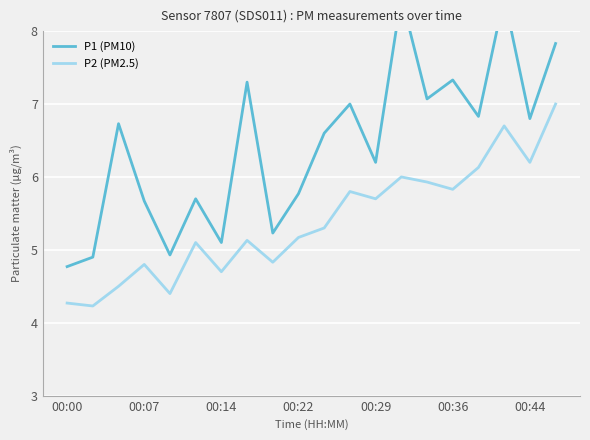

What is the difference between the maximum and minimum values in the P1 (PM10) series?

3.7